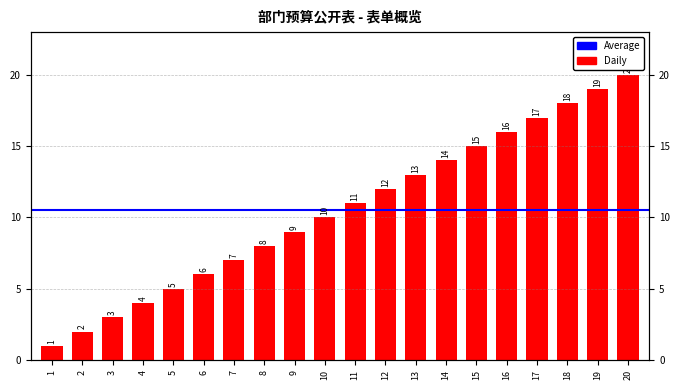

What is the difference between the maximum and minimum values?

19